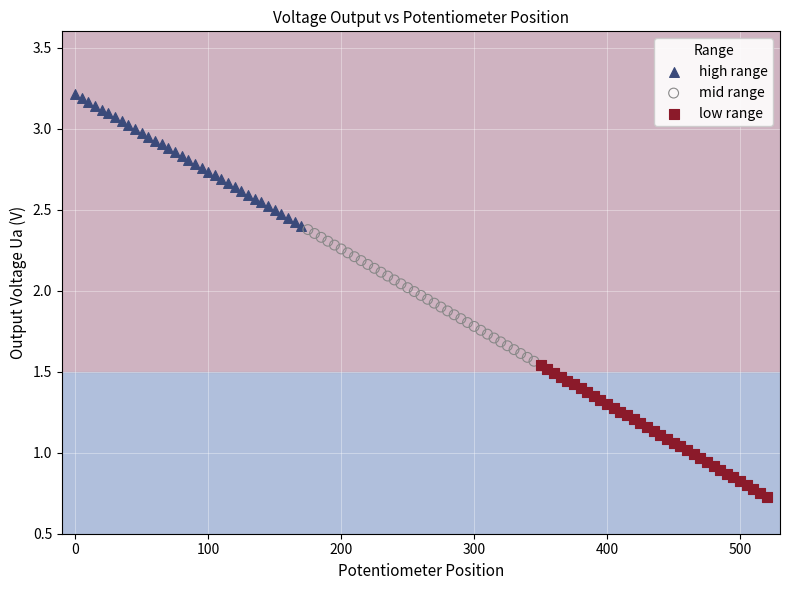

What are all the series names shown in the legend?

high range, mid range, low range